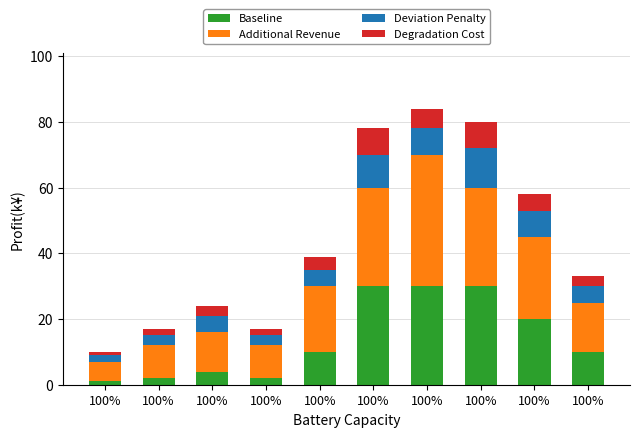

At which label does Baseline first exceed 10?

100%